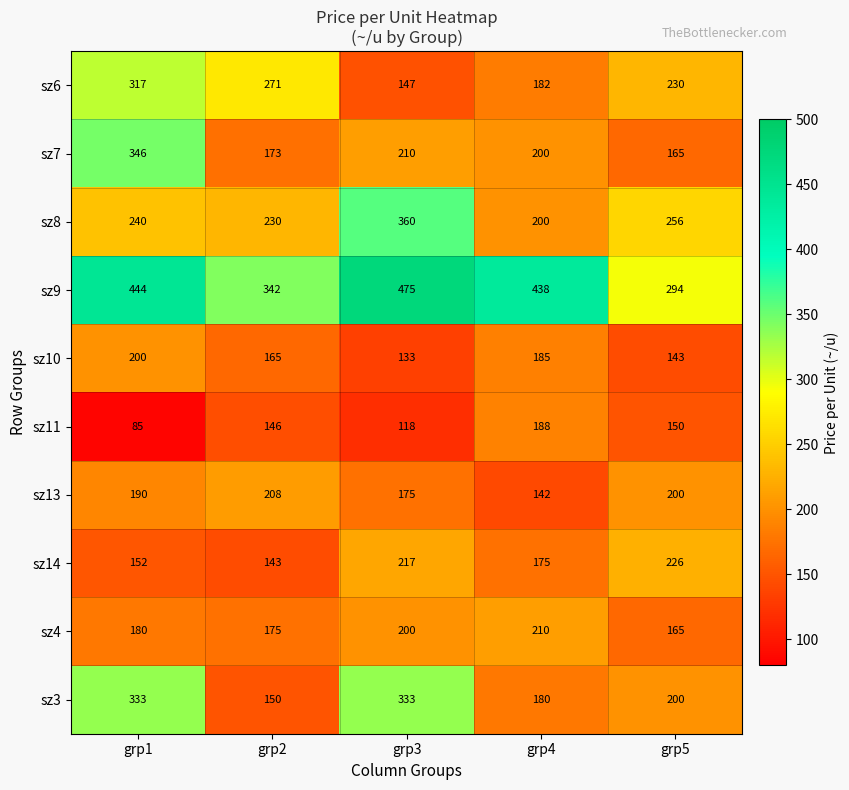

Which series has the largest range (max minus min)?

sz3